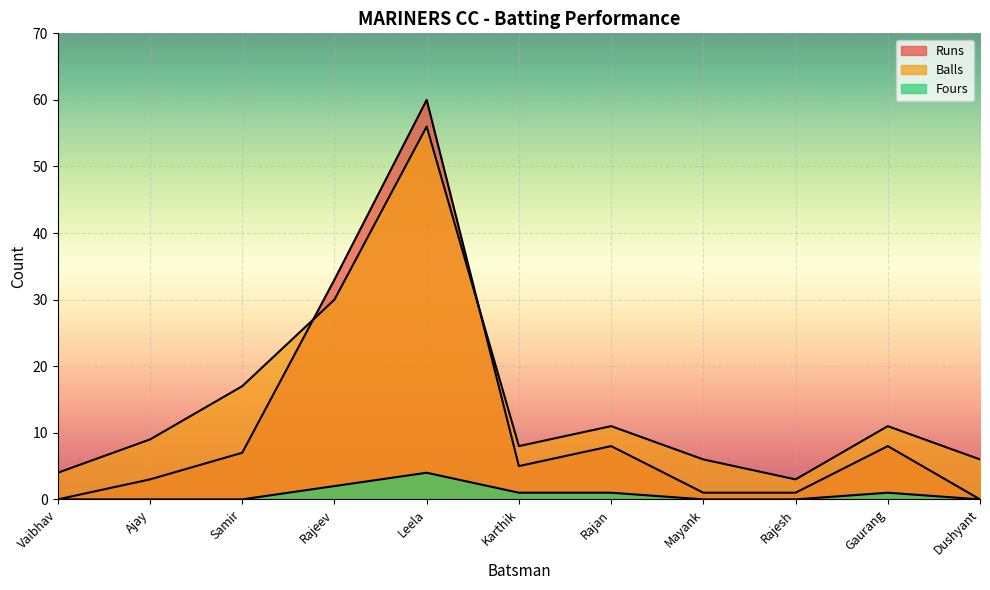

True or false: Fours has a value of 2 at Karthik.

False